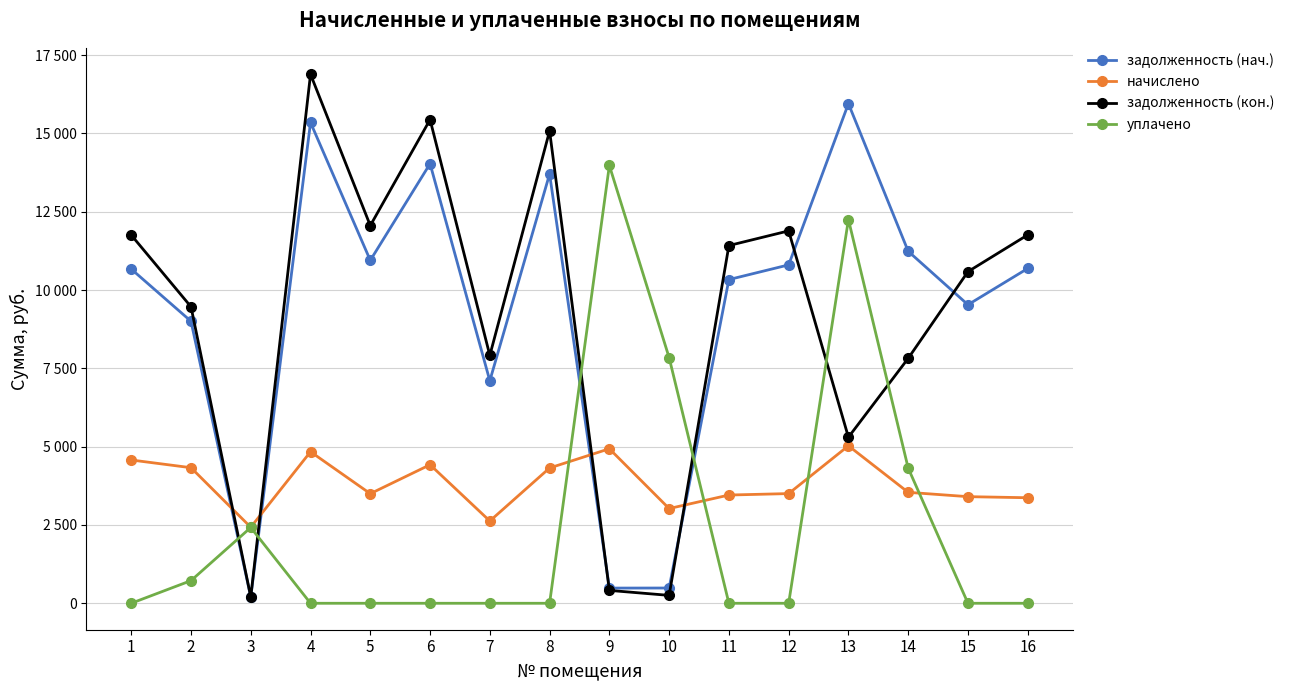

After their last crossing, which series has the higher values: задолженность (нач.) or задолженность (кон.)?

задолженность (кон.)